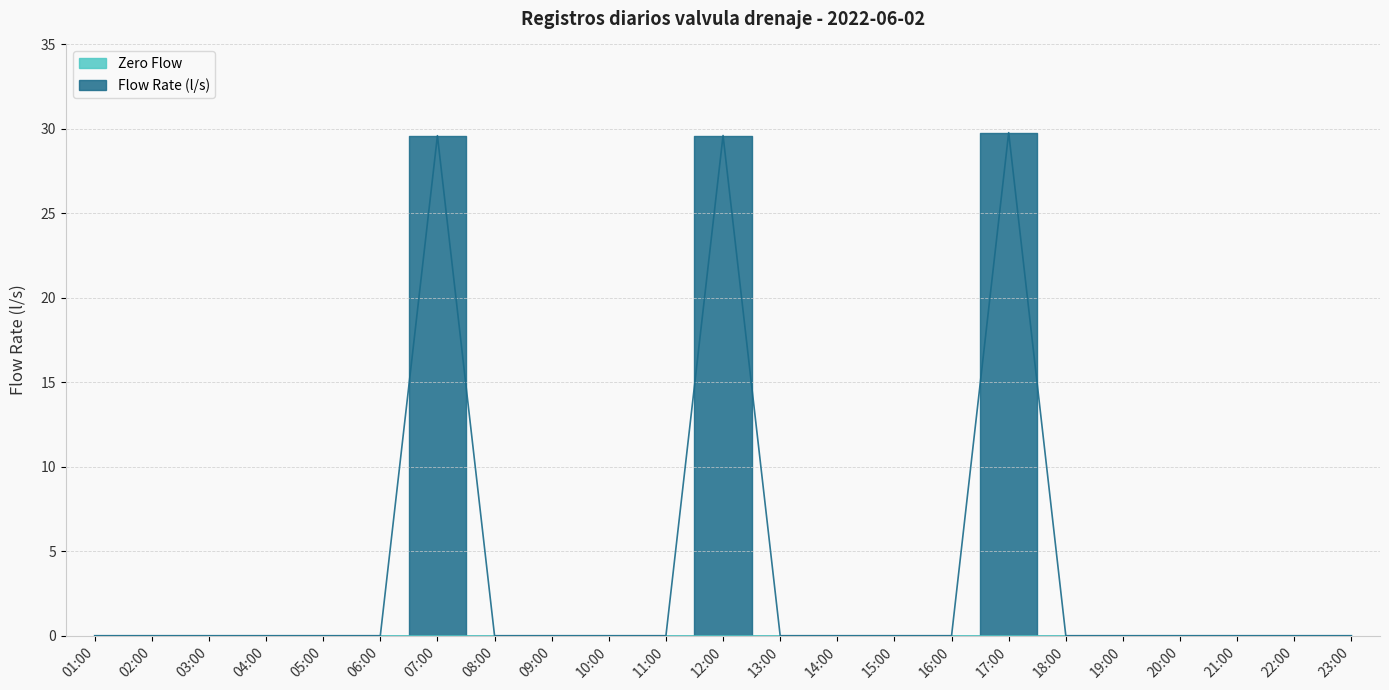

What is the label of the 21st point from the left?

21:00